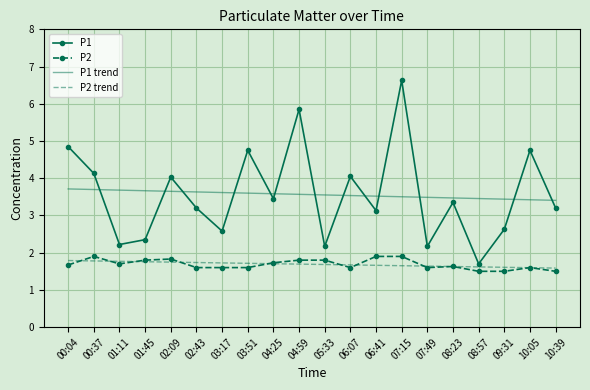

What position from the right is 03:17?

14